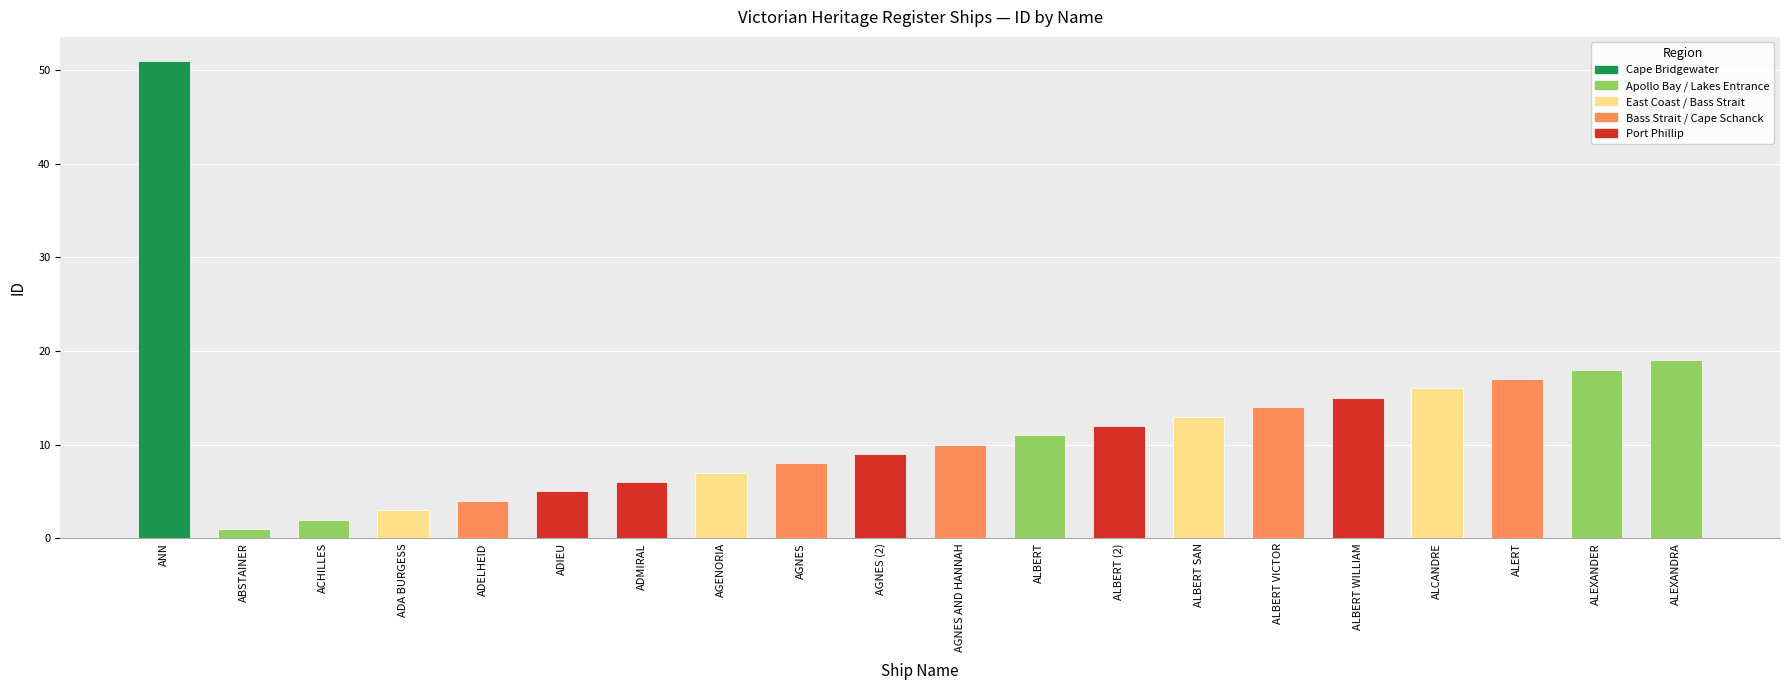

Between ADMIRAL and ALERT, which is larger?

ALERT